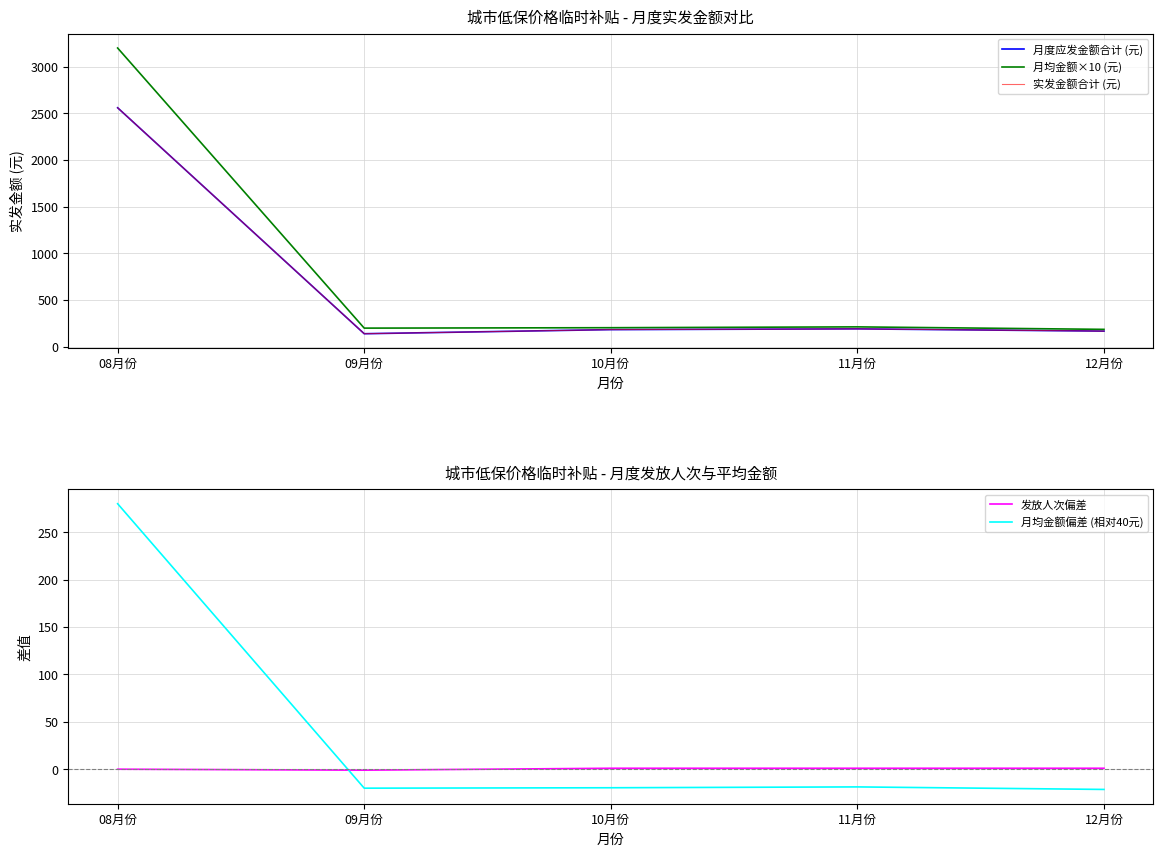

How many data points in 月均金额×10 (元) are less than 204?

2